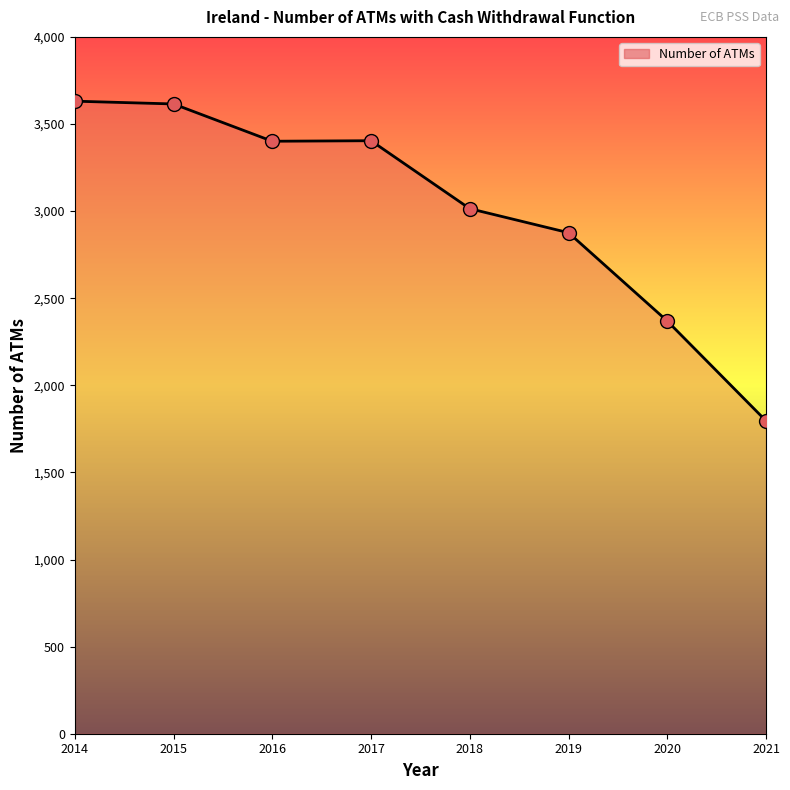

What is the ratio of the value at 2015 to the value at 2017?

1.1